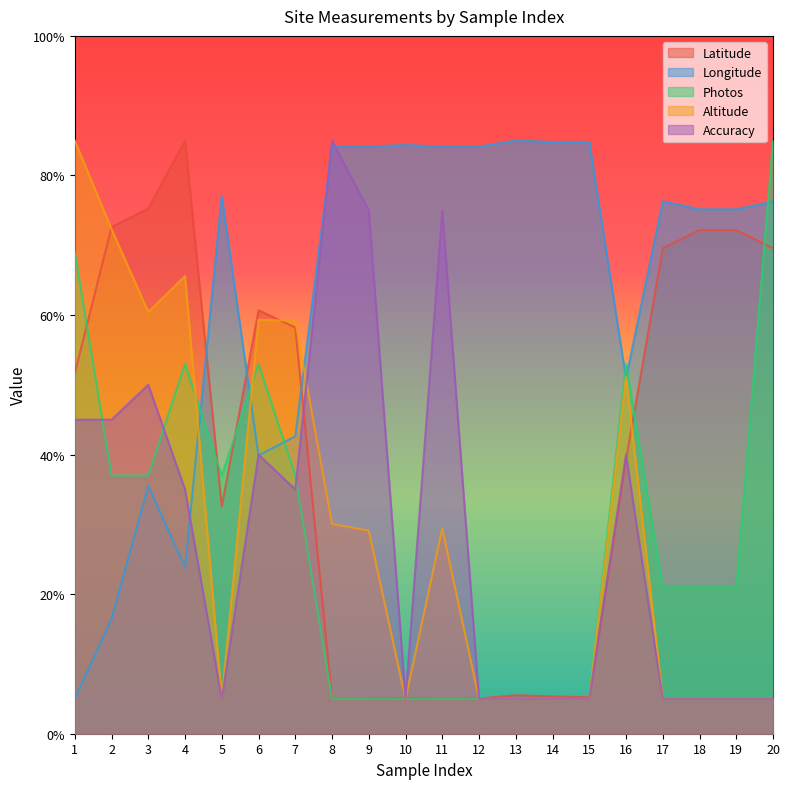

What is the sum of all Accuracy values?

575.0